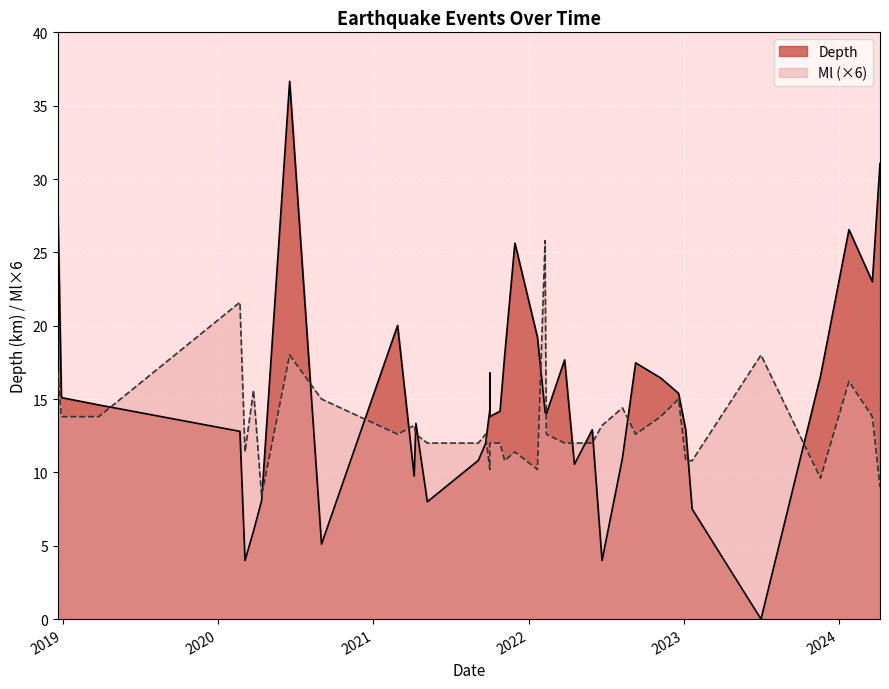

True or false: Ml has more than 2 points higher than both neighbors.

True